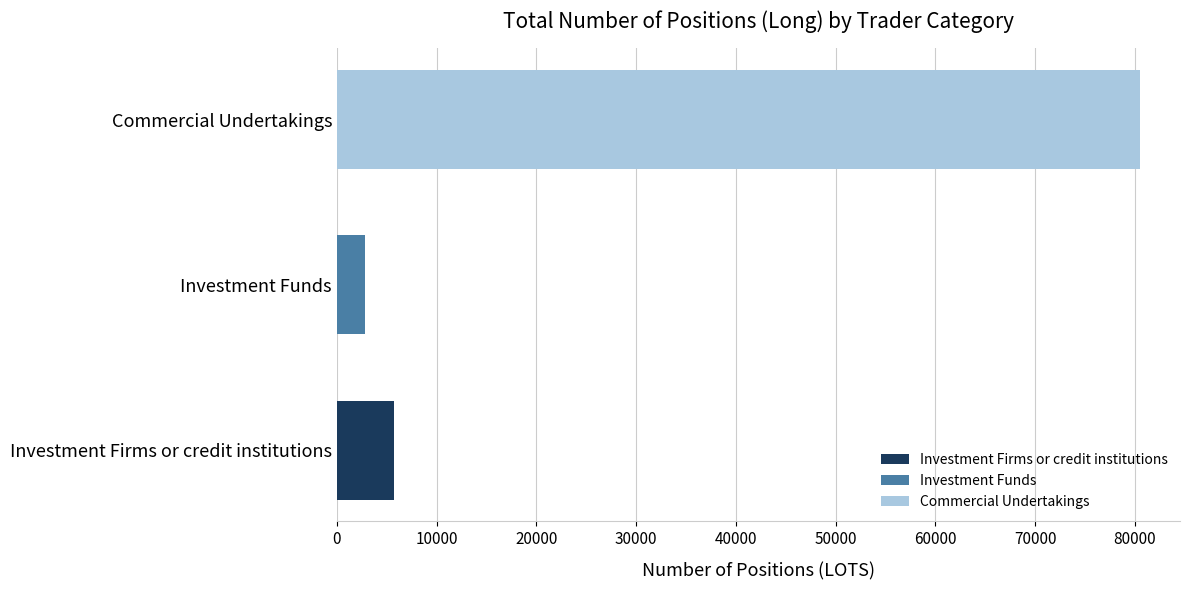

Which series has the largest range (max minus min)?

Investment Firms or credit institutions